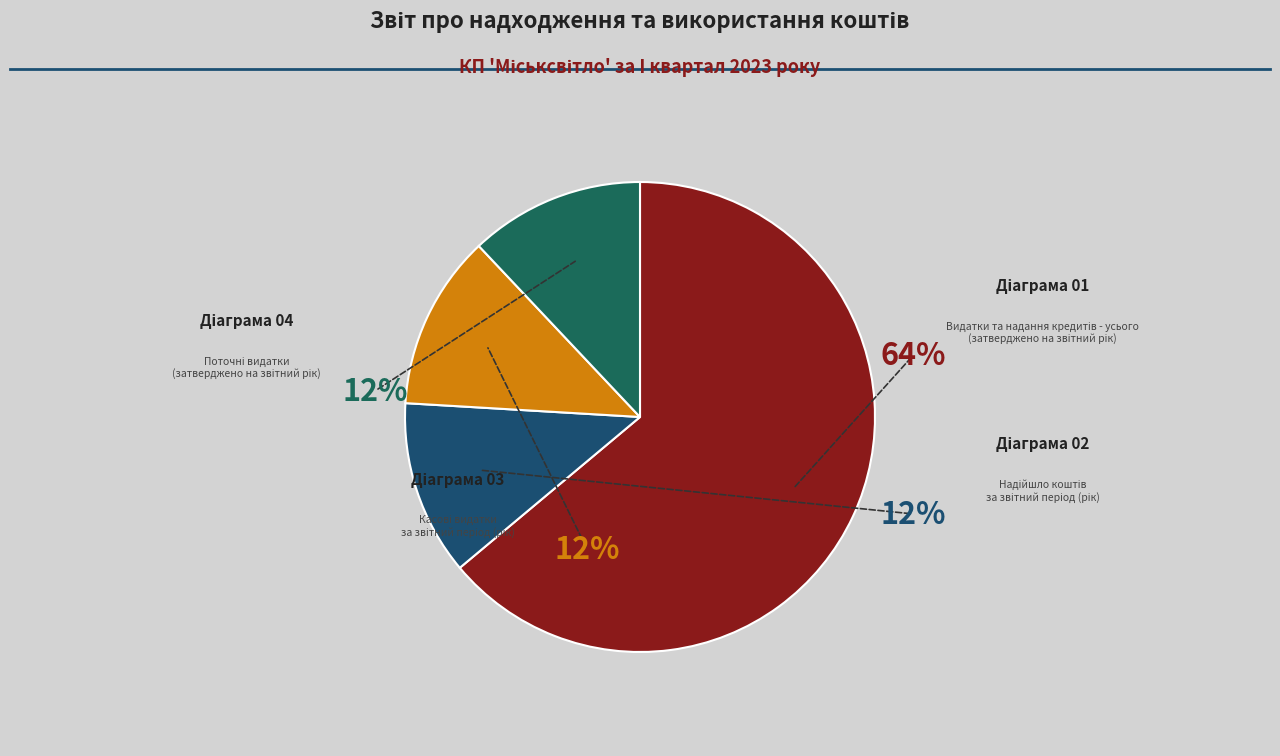

To the nearest percent, what is the average slice percentage?

25%